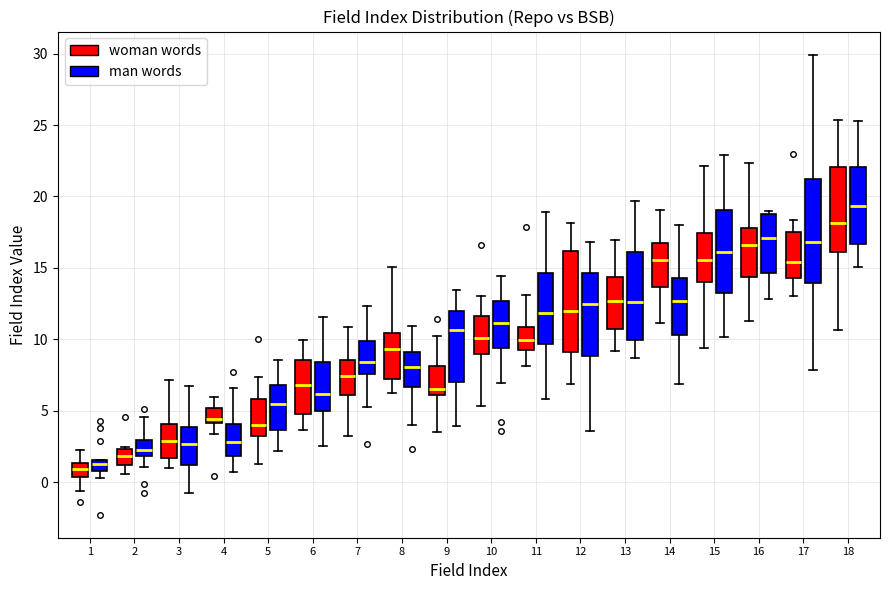

Reading left to right, transcribe this box plot: for each box, give where its median line is, the range the box spans, and where its two whiskers end, as read against the y-axis. The values are not printed on the chart, so give them approximately, as read against the axis.

1 (woman words): median 1.0, box 0.5 to 1.5, whiskers -0.5 to 2.5
1 (man words): median 1.5 (just below the box's upper edge), box 1.0 to 1.5, whiskers 0.5 to 1.5
2 (woman words): median 2.0, box 1.0 to 2.5, whiskers 0.5 to 2.5
2 (man words): median 2.0 (inside the box), box 2.0 to 3.0, whiskers 1.0 to 4.5
3 (woman words): median 3.0, box 1.5 to 4.0, whiskers 1.0 to 7.0
3 (man words): median 2.5, box 1.0 to 4.0, whiskers -1.0 to 7.0
4 (woman words): median 4.5, box 4.0 to 5.0, whiskers 3.5 to 6.0
4 (man words): median 3.0, box 2.0 to 4.0, whiskers 0.5 to 6.5
5 (woman words): median 4.0, box 3.0 to 6.0, whiskers 1.5 to 7.5
5 (man words): median 5.5, box 3.5 to 7.0, whiskers 2.0 to 8.5
6 (woman words): median 7.0, box 4.5 to 8.5, whiskers 3.5 to 10.0
6 (man words): median 6.0, box 5.0 to 8.5, whiskers 2.5 to 11.5
7 (woman words): median 7.5, box 6.0 to 8.5, whiskers 3.0 to 11.0
7 (man words): median 8.5, box 7.5 to 10.0, whiskers 5.0 to 12.5
8 (woman words): median 9.5, box 7.0 to 10.5, whiskers 6.0 to 15.0
8 (man words): median 8.0, box 6.5 to 9.0, whiskers 4.0 to 11.0
9 (woman words): median 6.5, box 6.0 to 8.0, whiskers 3.5 to 10.0
9 (man words): median 10.5, box 7.0 to 12.0, whiskers 4.0 to 13.5
10 (woman words): median 10.0, box 9.0 to 11.5, whiskers 5.5 to 13.0
10 (man words): median 11.0, box 9.5 to 12.5, whiskers 7.0 to 14.5
11 (woman words): median 10.0, box 9.5 to 11.0, whiskers 8.0 to 13.0
11 (man words): median 12.0, box 9.5 to 14.5, whiskers 6.0 to 19.0
12 (woman words): median 12.0, box 9.0 to 16.0, whiskers 7.0 to 18.0
12 (man words): median 12.5, box 9.0 to 14.5, whiskers 3.5 to 17.0
13 (woman words): median 12.5, box 10.5 to 14.5, whiskers 9.0 to 17.0
13 (man words): median 12.5, box 10.0 to 16.0, whiskers 8.5 to 19.5
14 (woman words): median 15.5, box 13.5 to 17.0, whiskers 11.0 to 19.0
14 (man words): median 12.5, box 10.5 to 14.5, whiskers 7.0 to 18.0
15 (woman words): median 15.5, box 14.0 to 17.5, whiskers 9.5 to 22.0
15 (man words): median 16.0, box 13.5 to 19.0, whiskers 10.0 to 23.0
16 (woman words): median 16.5, box 14.5 to 18.0, whiskers 11.5 to 22.5
16 (man words): median 17.0, box 14.5 to 19.0, whiskers 13.0 to 19.0 (just above the box's upper edge)
17 (woman words): median 15.5, box 14.5 to 17.5, whiskers 13.0 to 18.5
17 (man words): median 17.0, box 14.0 to 21.0, whiskers 8.0 to 30.0
18 (woman words): median 18.0, box 16.0 to 22.0, whiskers 10.5 to 25.5
18 (man words): median 19.5, box 16.5 to 22.0, whiskers 15.0 to 25.5